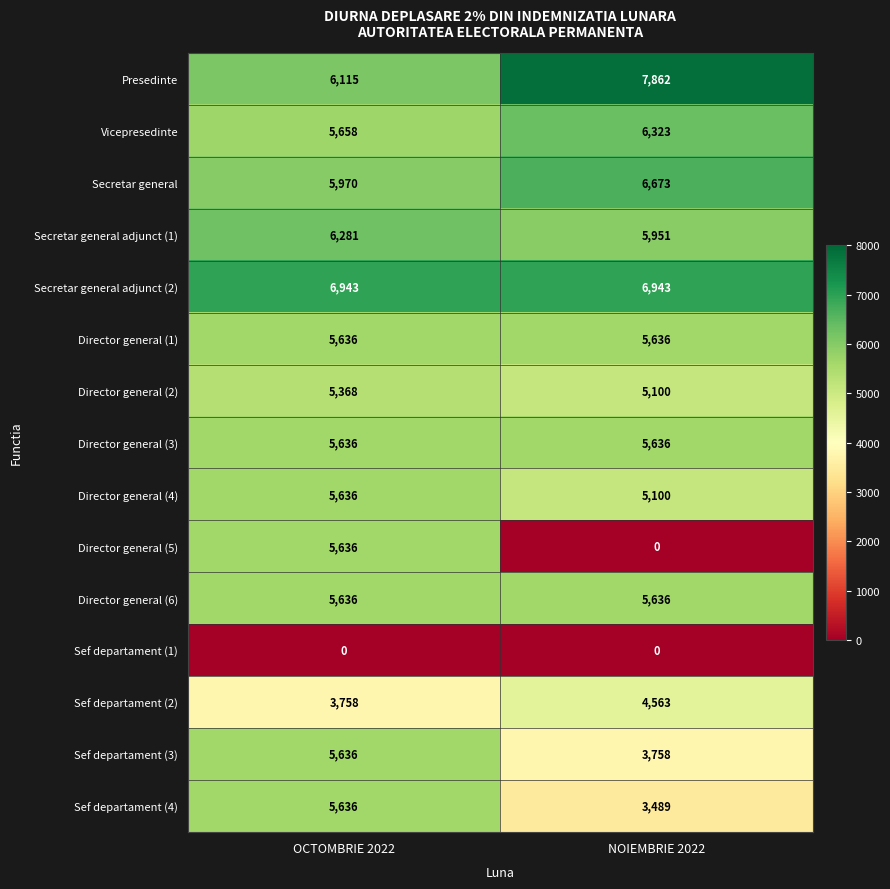

The Secretar general adjunct (1) series shows 11248 at OCTOMBRIE 2022. True or false?

False